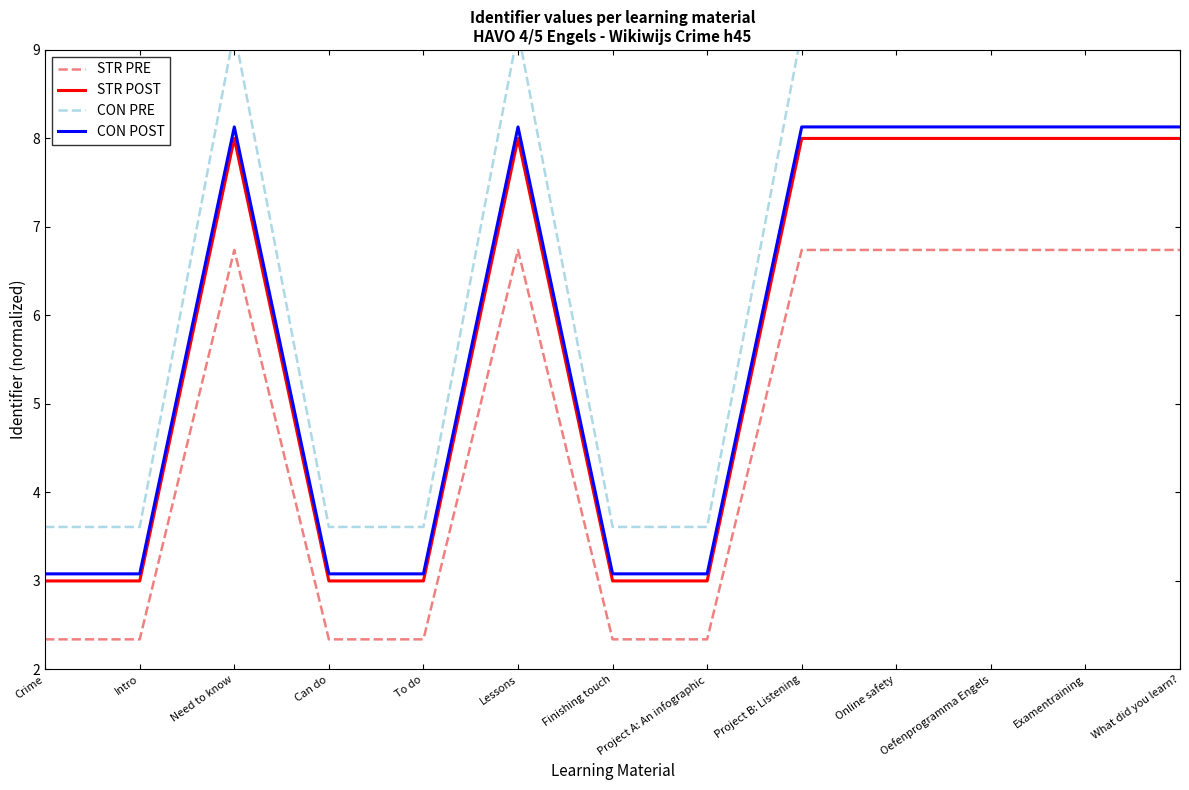

What are all the series names shown in the legend?

STR PRE, STR POST, CON PRE, CON POST